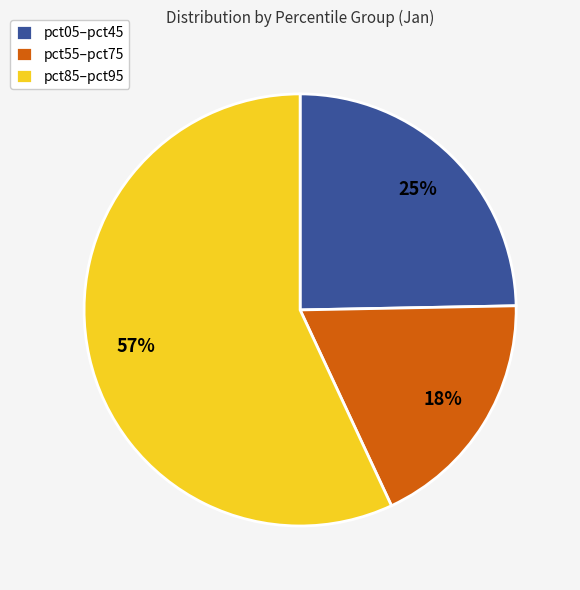

How many segments does this pie chart have?

3